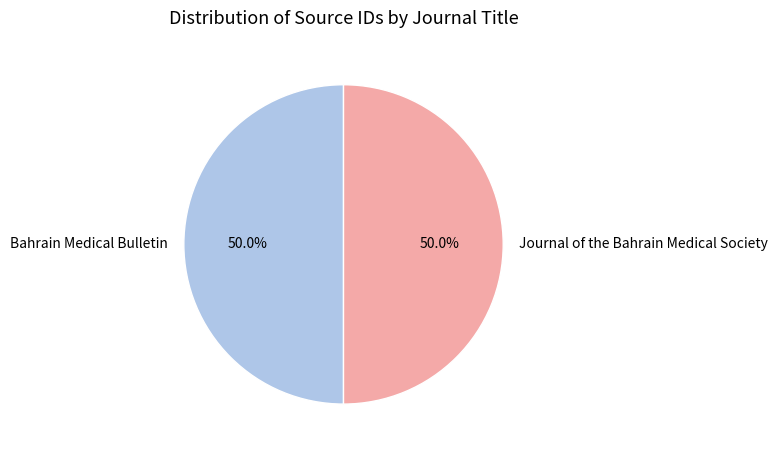

Count the number of slices in the pie.

2